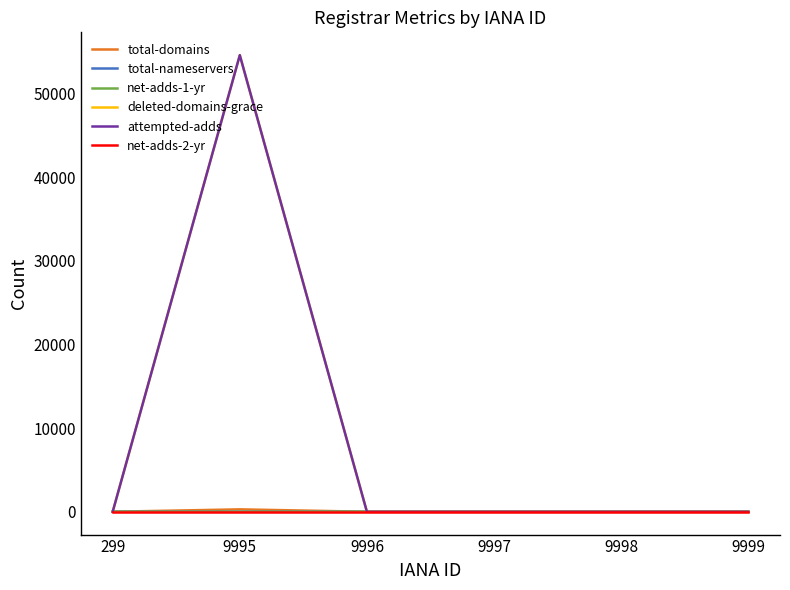

Which series has the largest range (max minus min)?

attempted-adds